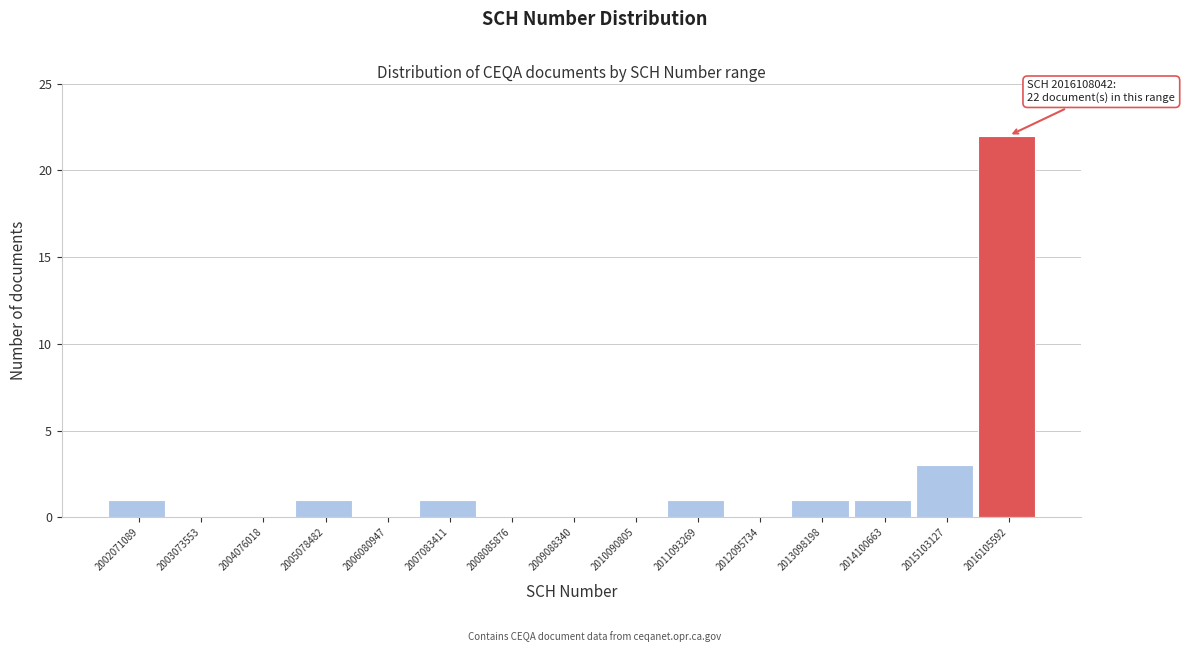

Reading right to left, transcribe all the data shown in this chart.

2016105592=22	2015103127=3	2014100663=1	2013098198=1	2012095734=0	2011093269=1	2010090805=0	2009088340=0	2008085876=0	2007083411=1	2006080947=0	2005078482=1	2004076018=0	2003073553=0	2002071089=1